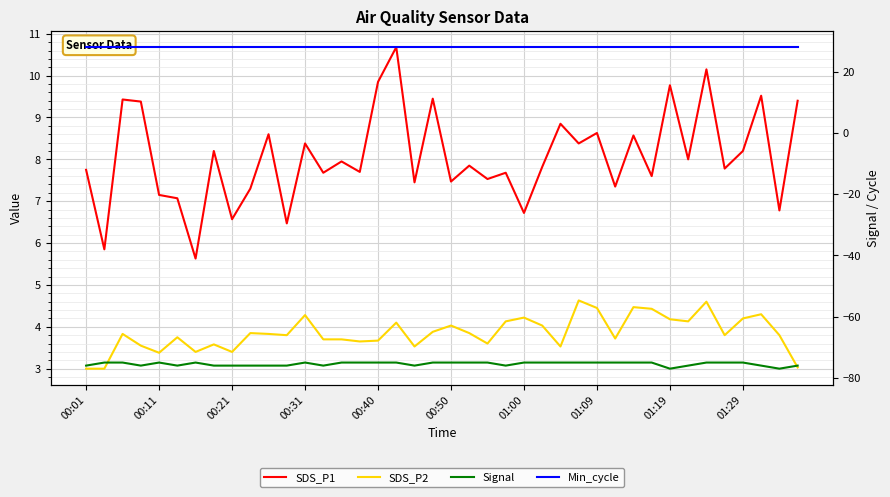

At which label is Min_cycle closest to 28?

00:01